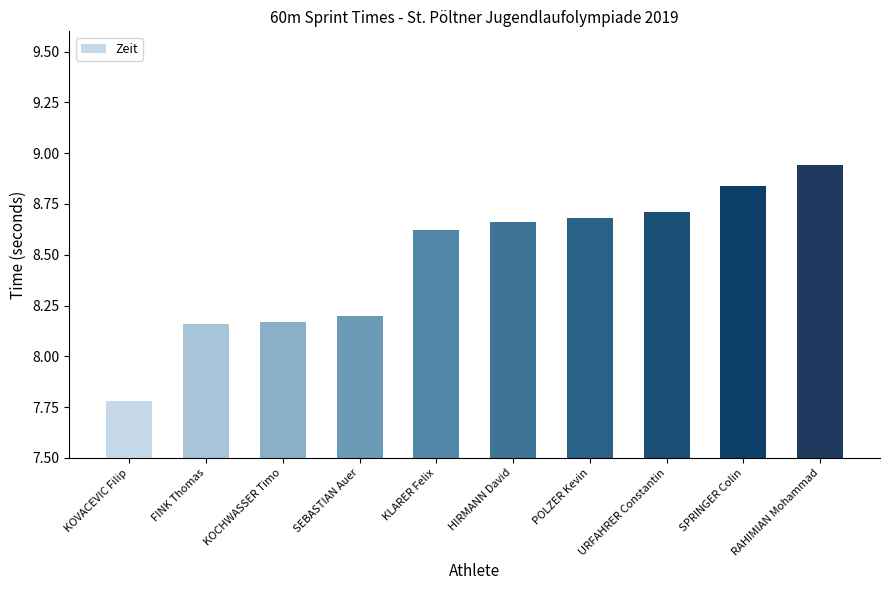

What is the change in value from KLARER Felix to RAHIMIAN Mohammad?

+0.3